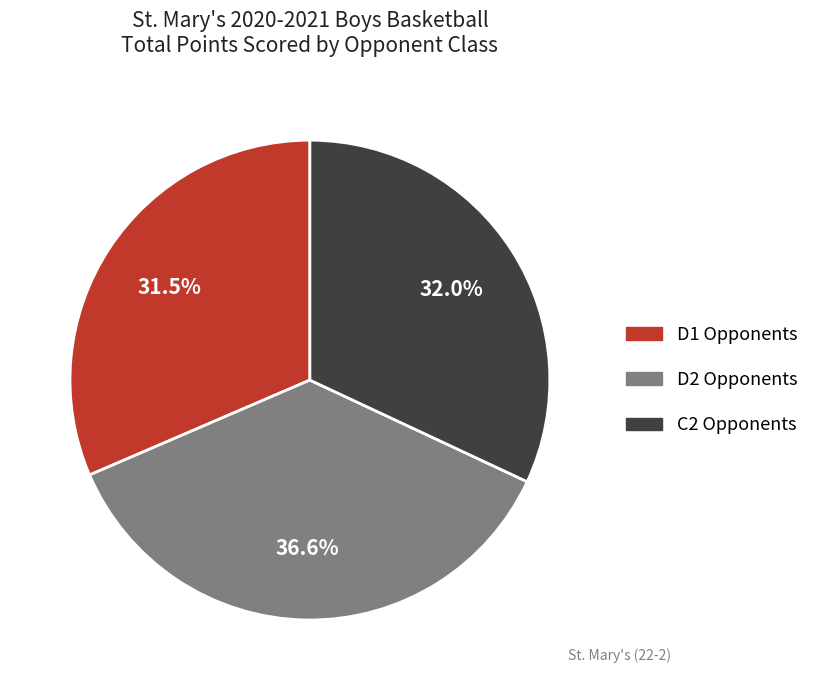

Which category has the biggest portion of the pie?

D2